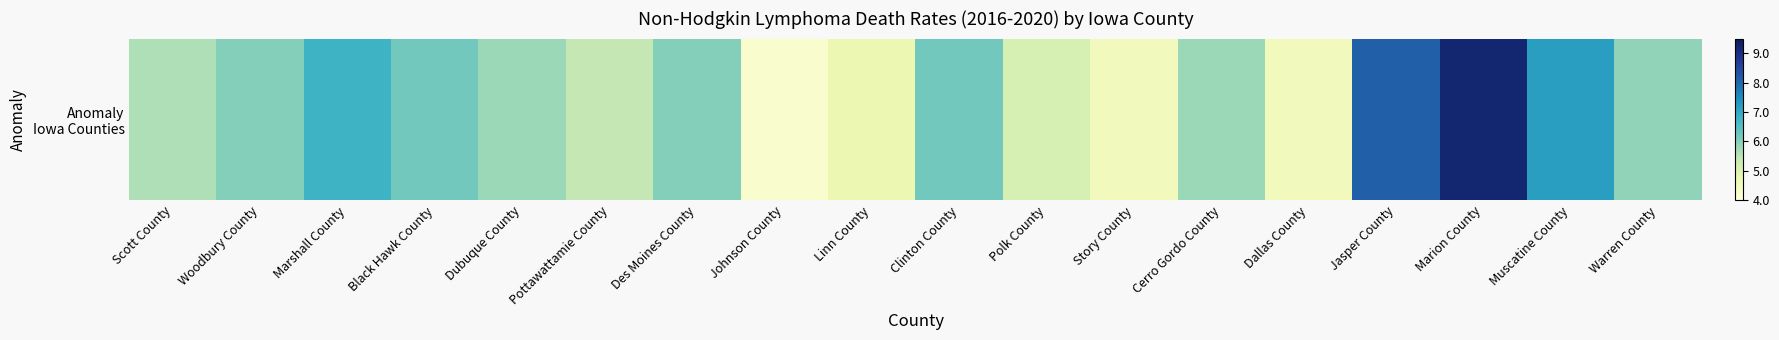

Which has a higher value, Marshall County or Warren County?

Marshall County